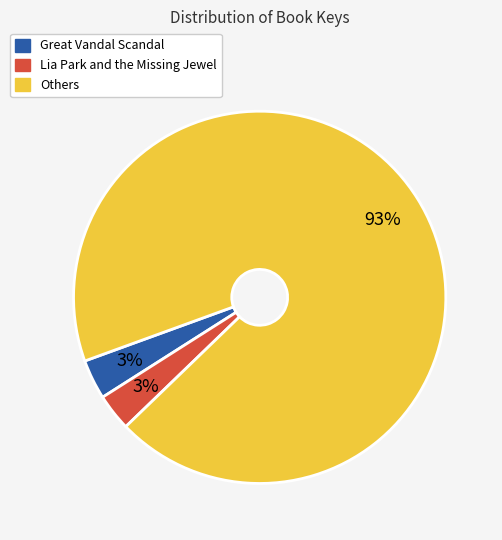

Between Great Vandal Scandal and Others, which is larger?

Others